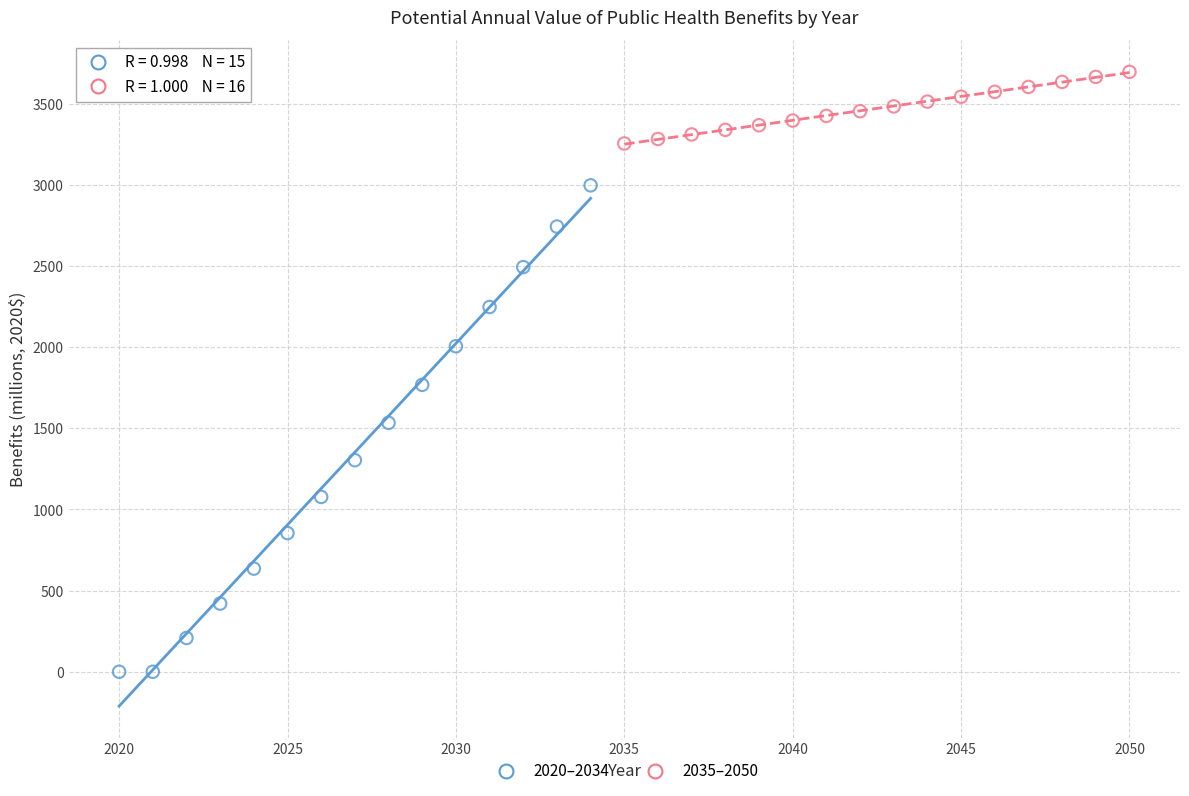

Which series has the largest Y range (max minus min)?

2020–2034